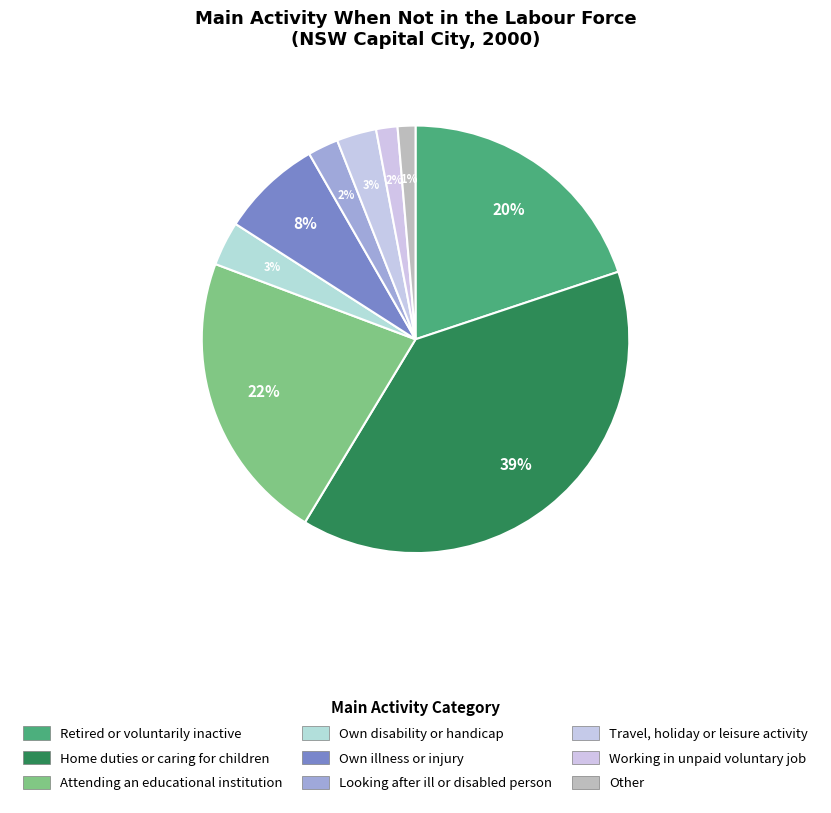

Is it true that Home duties or caring for children is 47% of the pie?

False